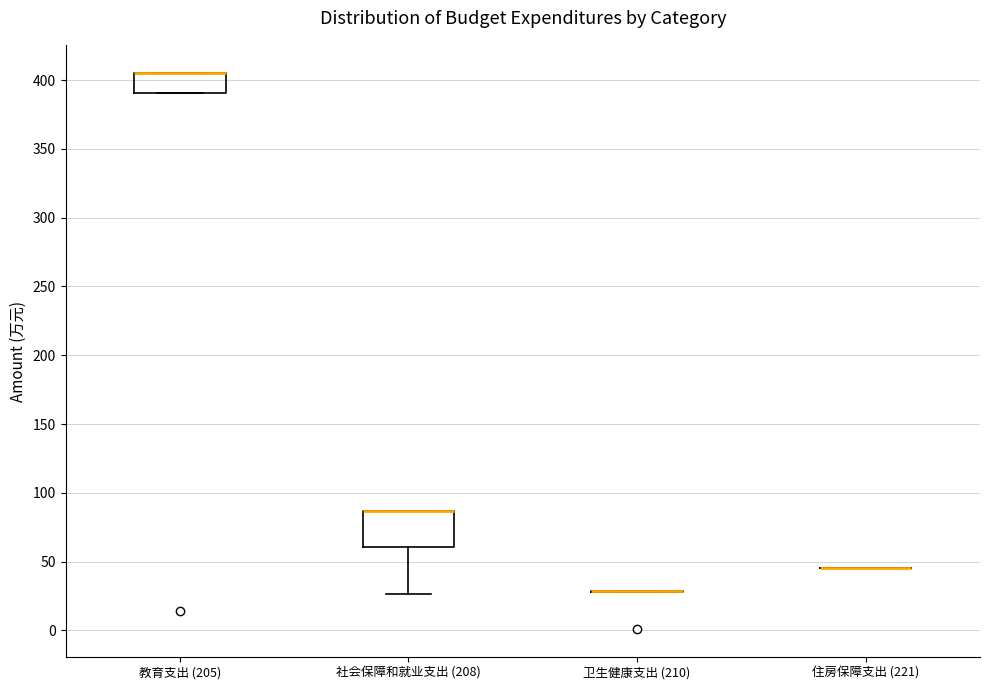

Comparing the boxes themselves (not the whiskers), which one is the tallest?

社会保障和就业支出 (208)